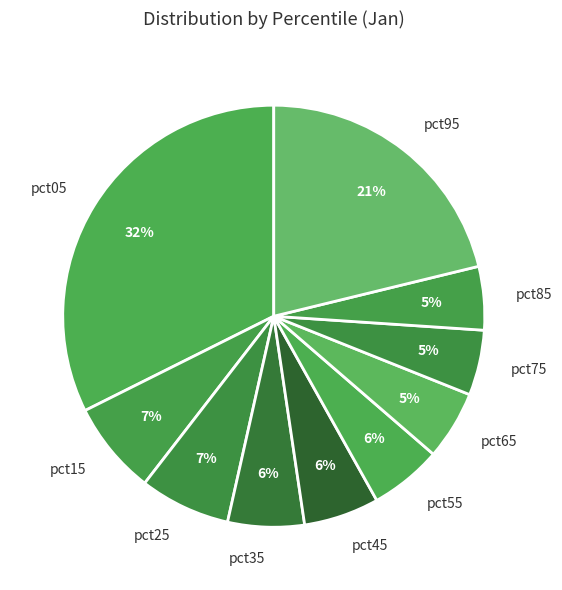

To the nearest percent, what portion does pct45 represent?

6%